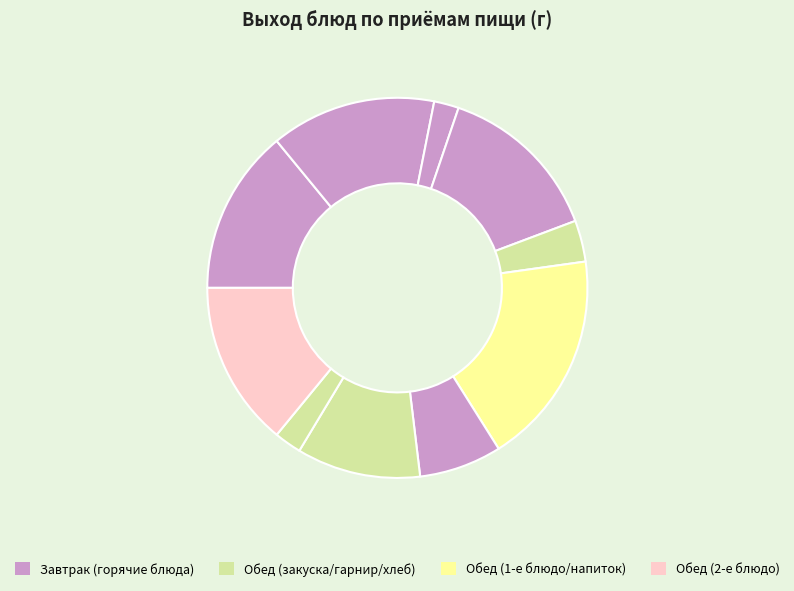

How many segments does this pie chart have?

10